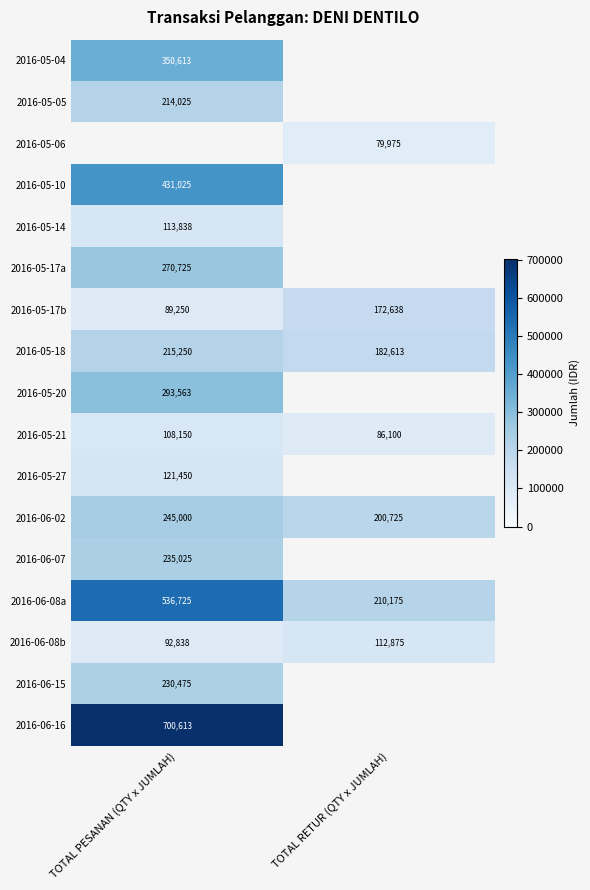

Rank the categories by 2016-06-08b value from highest to lowest.

TOTAL RETUR (QTY x JUMLAH), TOTAL PESANAN (QTY x JUMLAH)